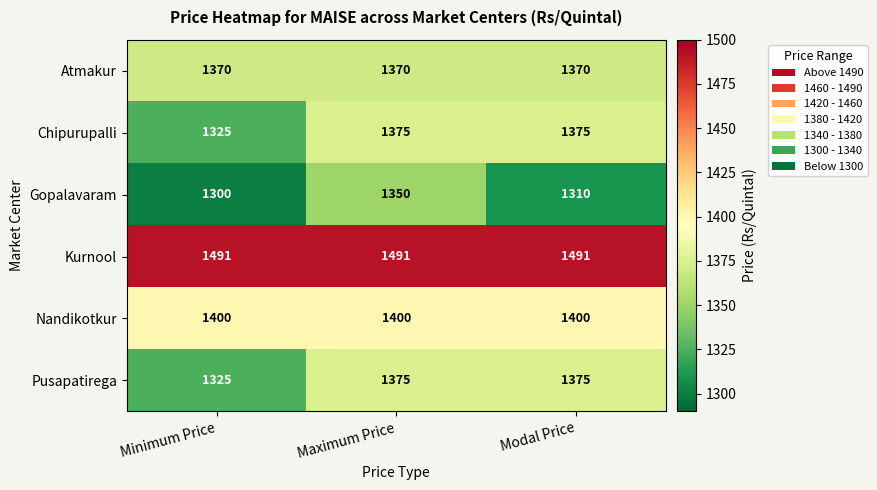

What is the sum of all Kurnool values?

4473